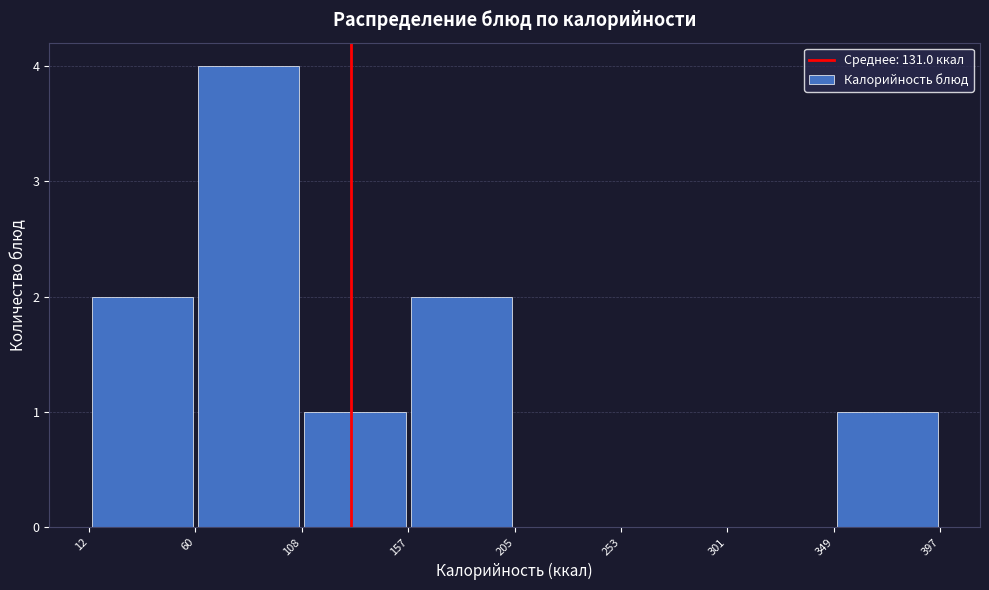

Reading left to right, transcribe this chart: for each bar, give the range it covers on the x-axis and its height. The values are not printed on the chart, so give them approximately, as read against the axis.

12 to 60: 2
60 to 108: 4
108 to 157: 1
157 to 205: 2
205 to 253: 0
253 to 301: 0
301 to 349: 0
349 to 397: 1